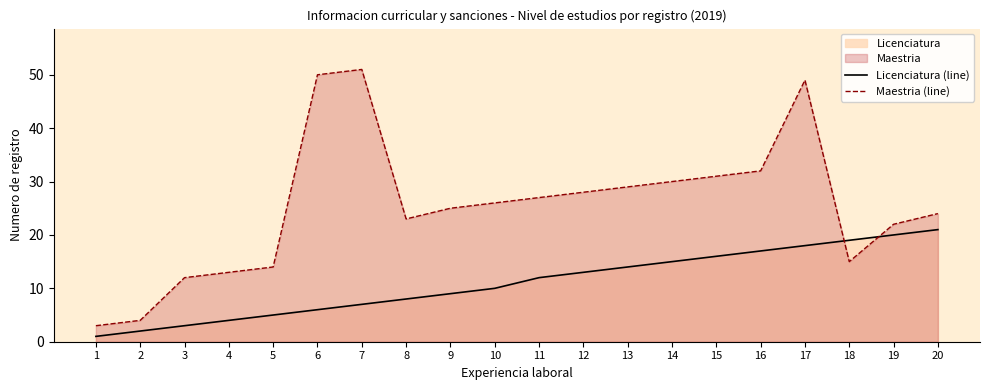

Reading left to right, list all the values displayed in this chart.

Licenciatura (line): 1	2	3	4	5	6	7	8	9	10	12	13	14	15	16	17	18	19	20	21
Maestria (line): 3	4	12	13	14	50	51	23	25	26	27	28	29	30	31	32	49	15	22	24